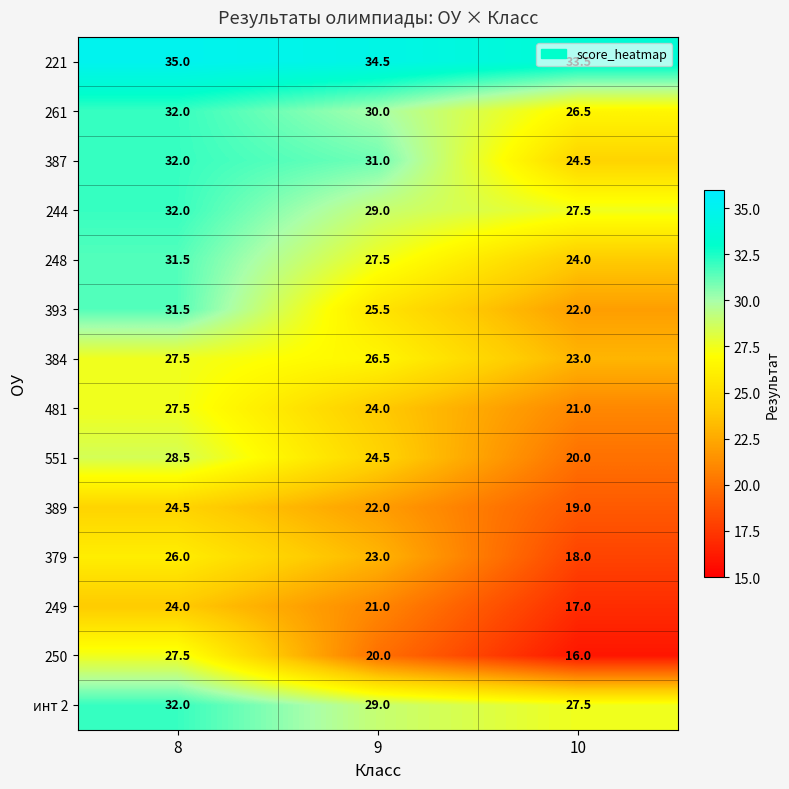

What is the minimum value for 244?

27.5